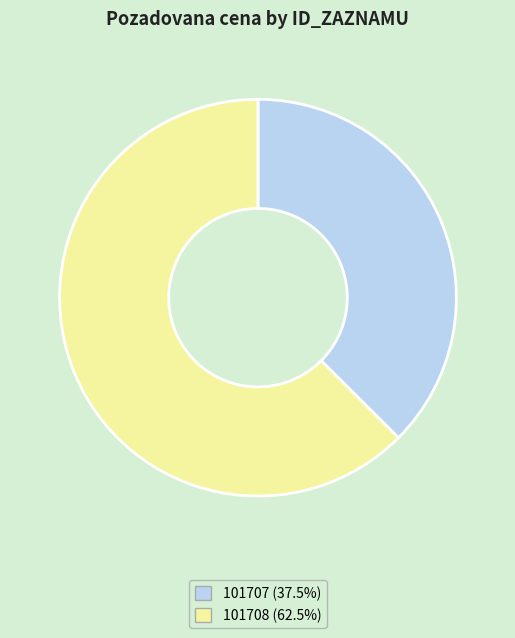

Which slice represents more than half of the pie?

101708